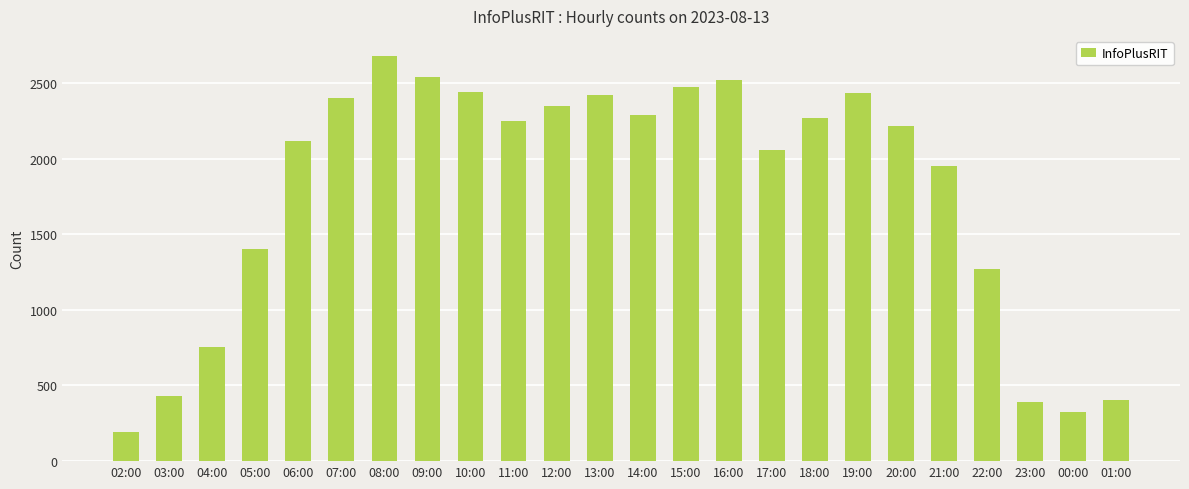

What is the maximum value shown in the chart?

2677